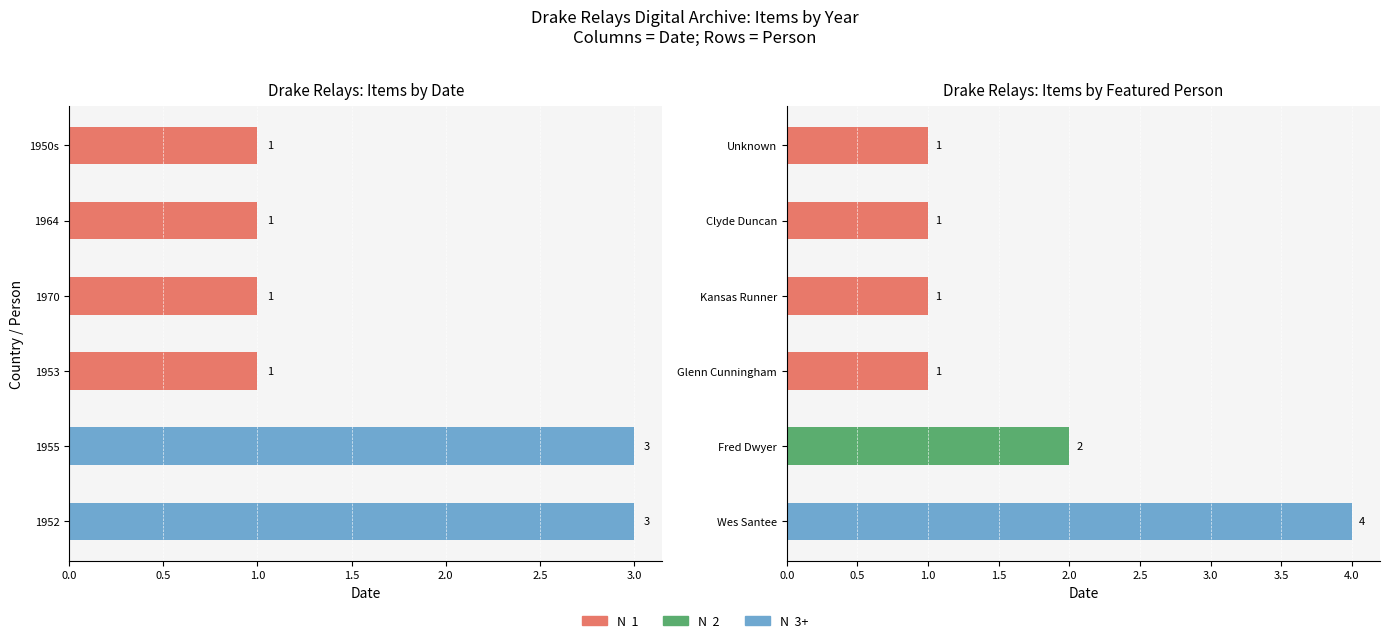

What is the difference between the second highest and second lowest values in the Items by Year series?

2